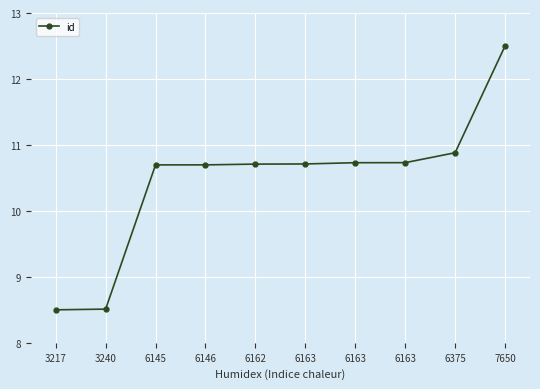

List the labels in order of value, smallest first.

3217, 3240, 6145, 6146, 6162, 6163, 6163, 6163, 6375, 7650